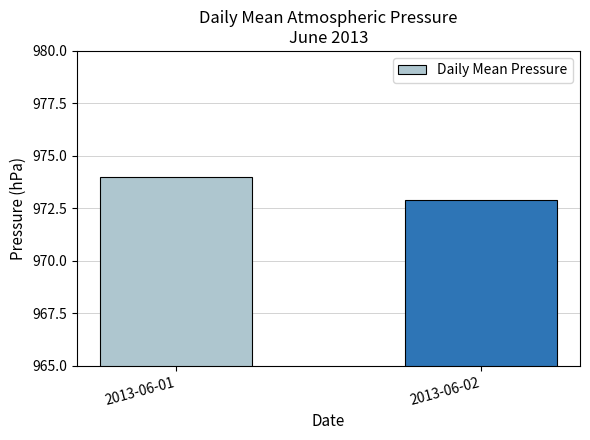

What is the difference between the maximum and minimum values?

1.1